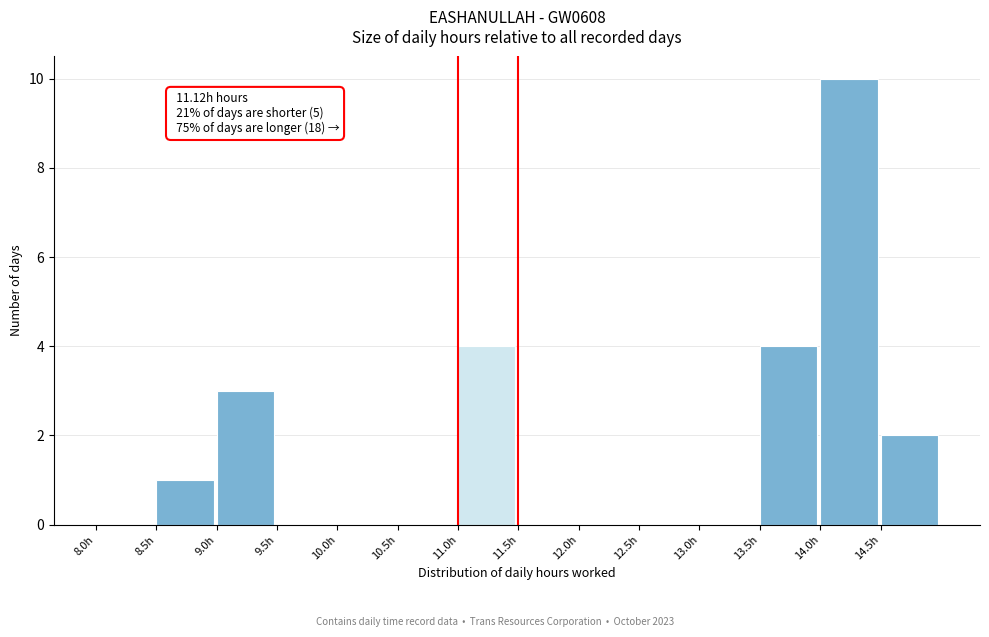

Which range on the x-axis has the tallest bar?

14.0 to 14.5